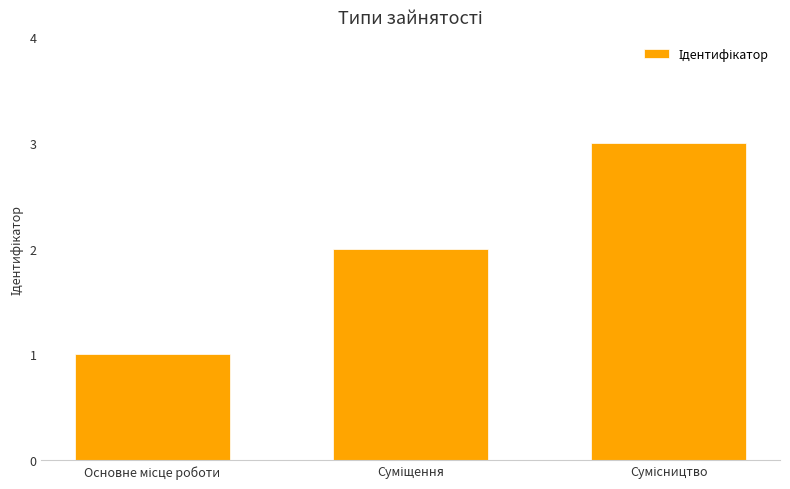

What is the greatest value displayed?

3